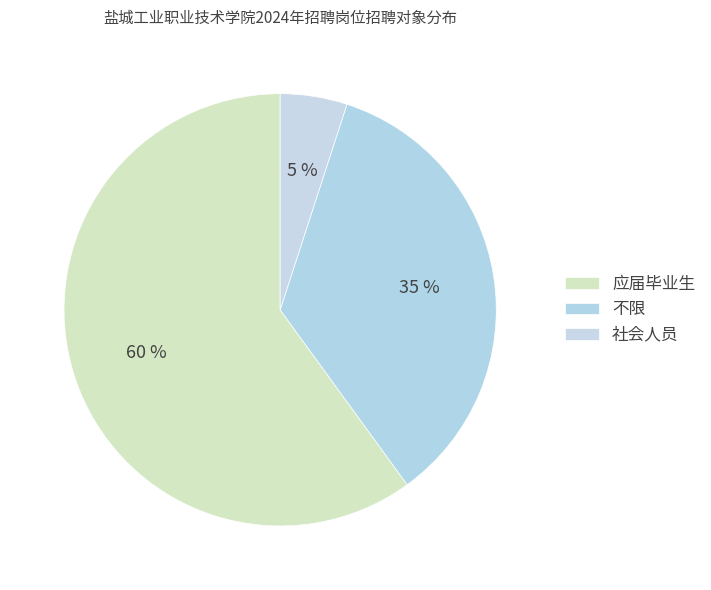

Rank the categories by value from highest to lowest.

应届毕业生, 不限, 社会人员